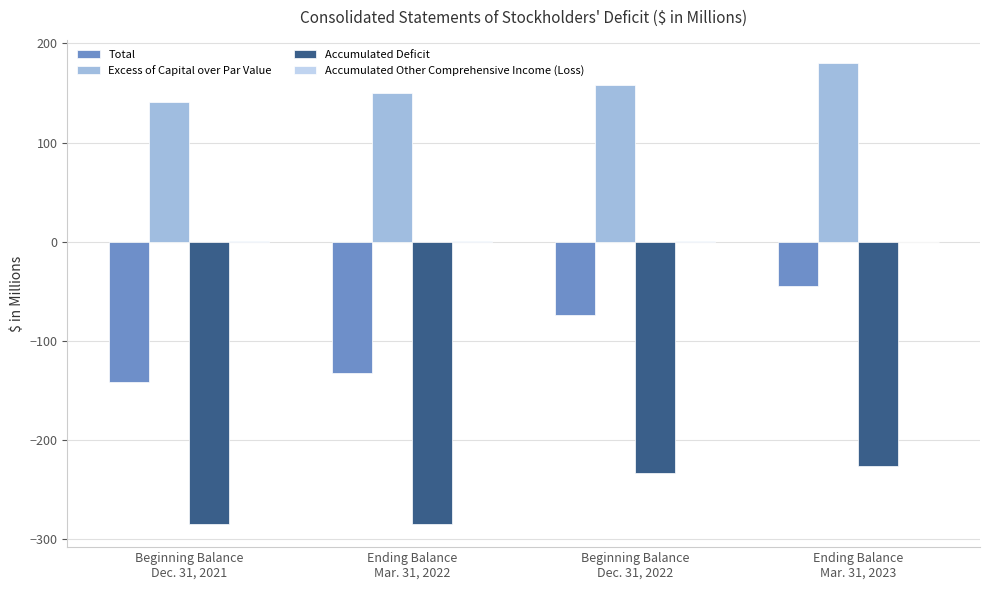

At which label does Total first exceed -74?

Ending Balance
Mar. 31, 2023